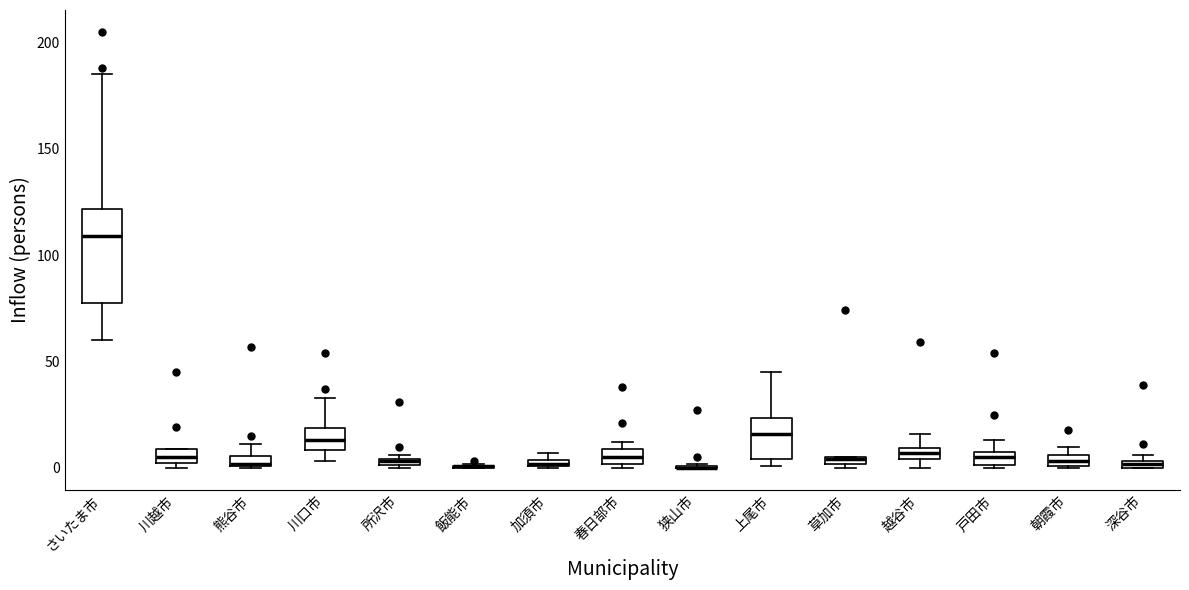

Comparing the boxes themselves (not the whiskers), which one is the tallest?

さいたま市